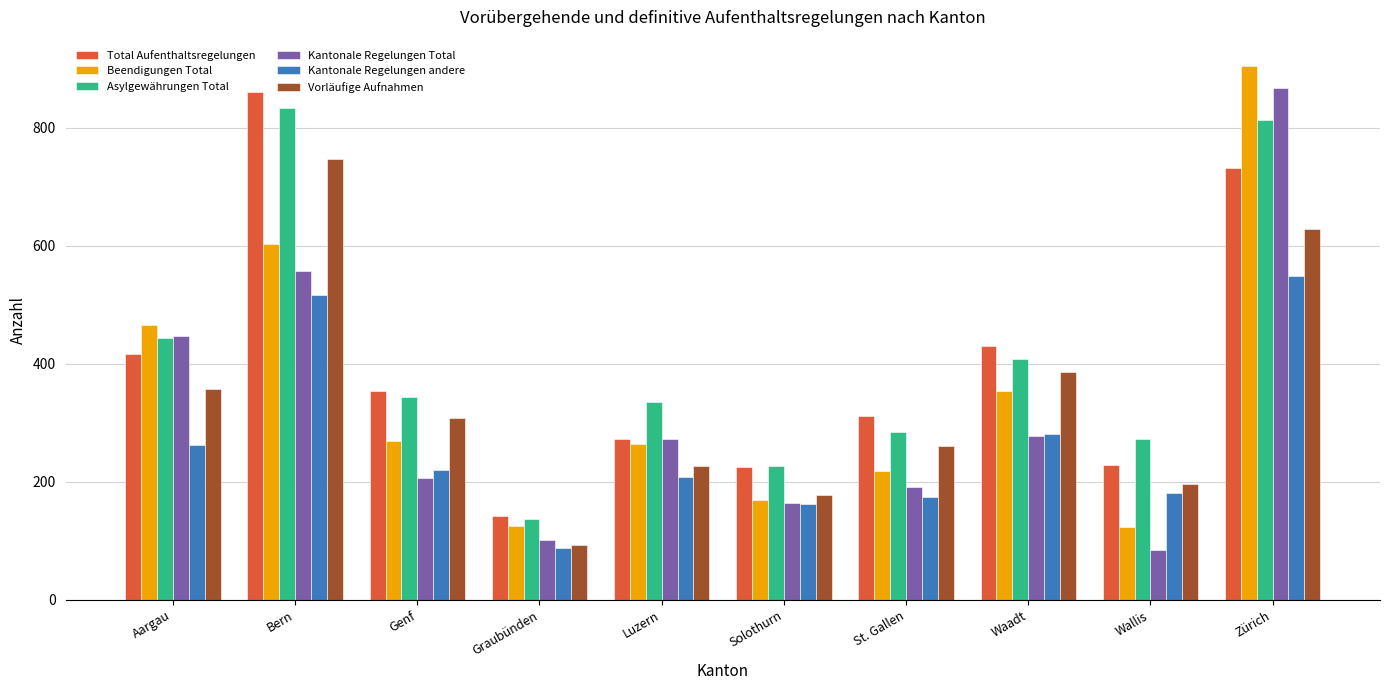

What is the label of the 1st bar from the left?

Aargau